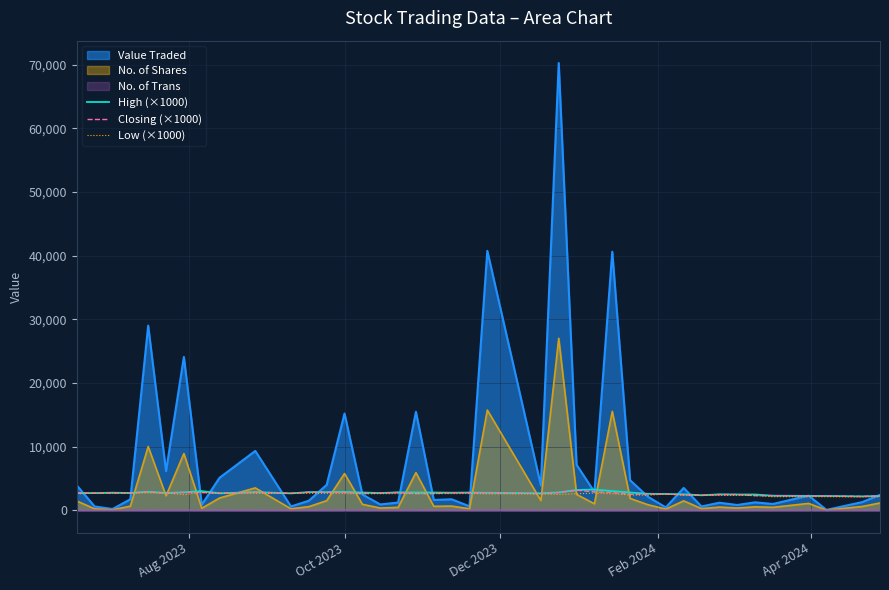

What is the maximum value for Closing (×1000)?

3140